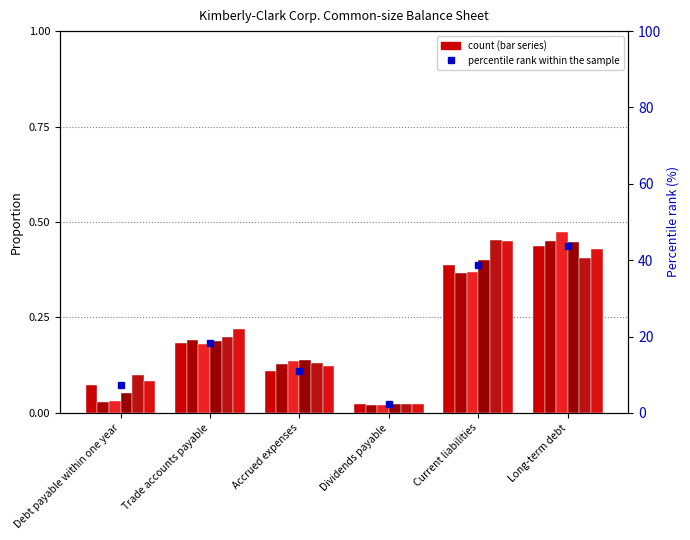

List the labels in order of value, largest first.

Long-term debt, Current liabilities, Trade accounts payable, Accrued expenses, Debt payable within one year, Dividends payable